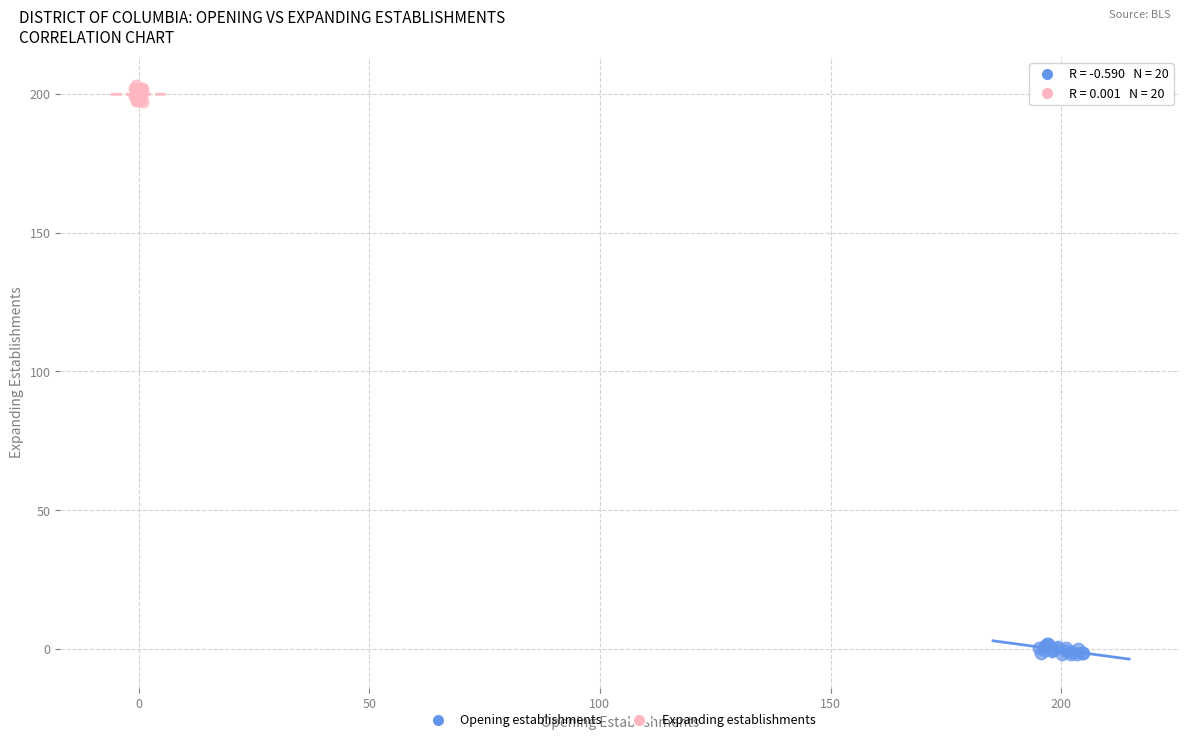

What are all the series names shown in the legend?

Opening establishments, Expanding establishments